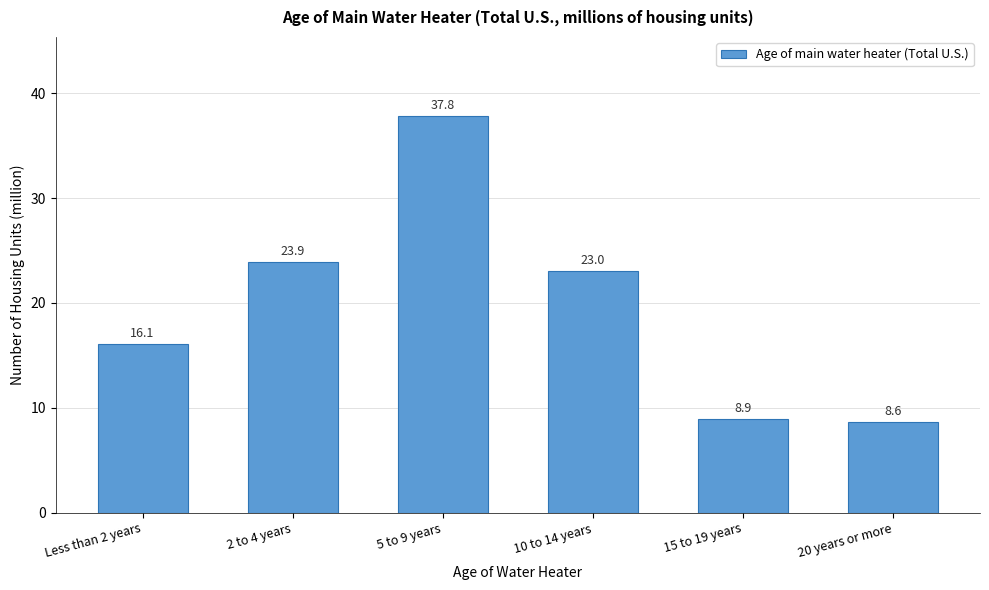

Reading right to left, what are all the values shown in this chart?

8.6	8.9	23.0	37.8	23.9	16.1